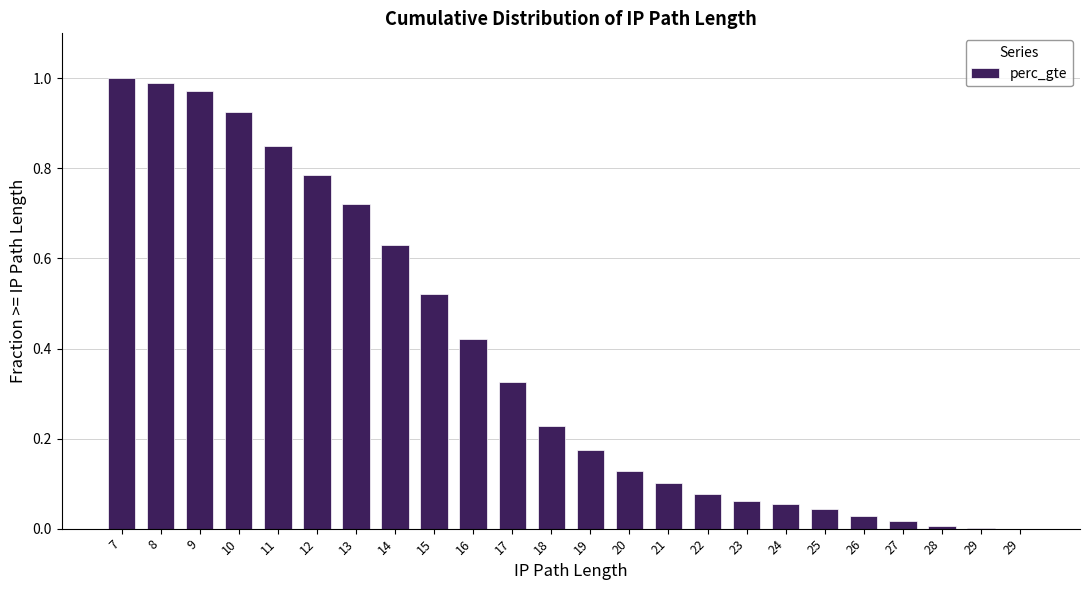

Reading left to right, extract all data points from this chart.

7=1.0	8=1.0	9=1.0	10=0.9	11=0.8	12=0.8	13=0.7	14=0.6	15=0.5	16=0.4	17=0.3	18=0.2	19=0.2	20=0.1	21=0.1	22=0.1	23=0.1	24=0.1	25=0.0	26=0.0	27=0.0	28=0.0	29=0.0	29=0.0